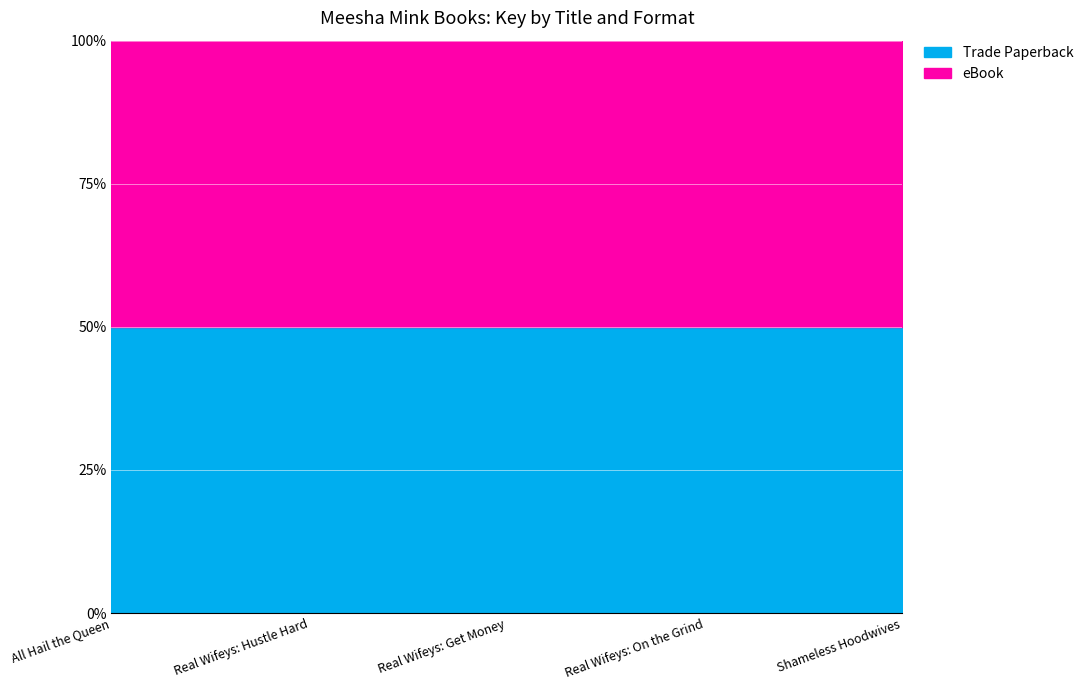

At how many categories does at least one series exceed 111217063?

2